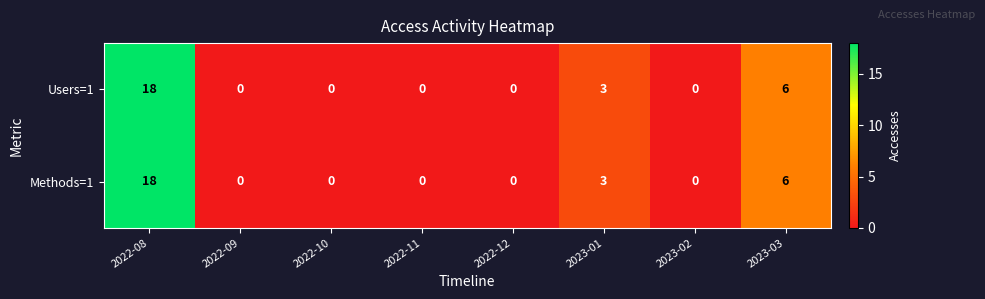

Reading right to left, transcribe all the data shown in this chart.

Users=1: 6	0	3	0	0	0	0	18
Methods=1: 6	0	3	0	0	0	0	18